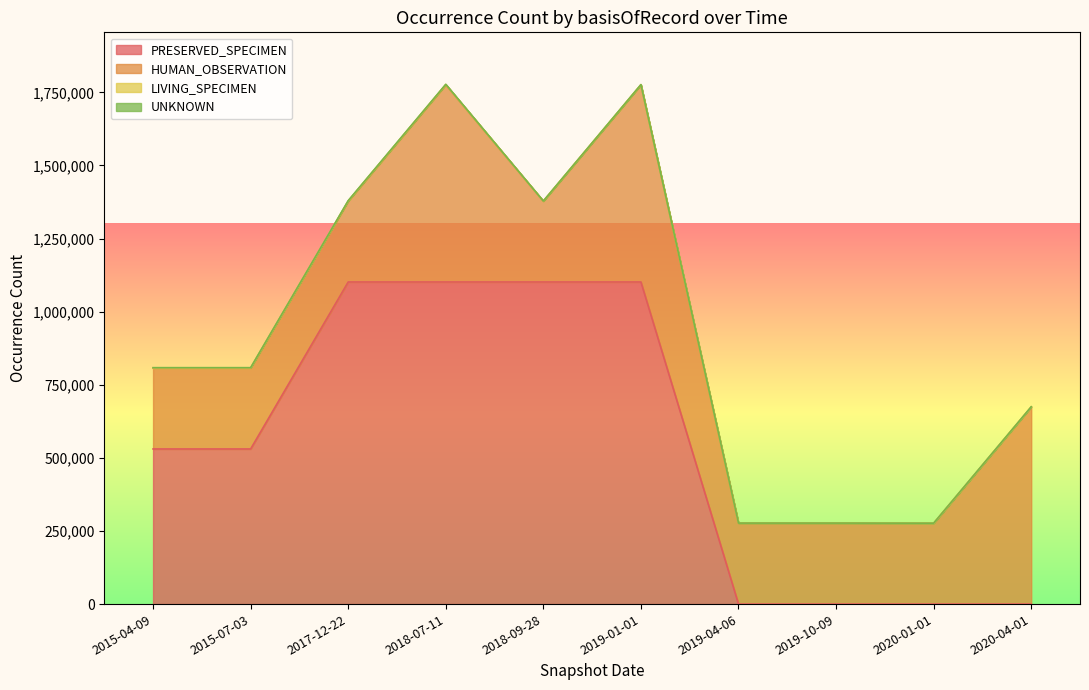

What position from the right is 2015-04-09?

10